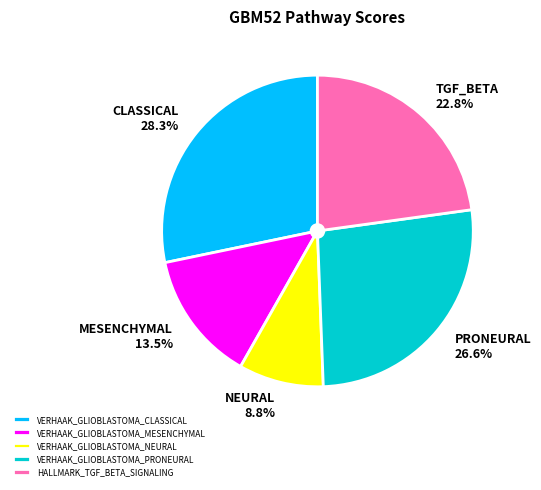

Rank the categories by value from lowest to highest.

VERHAAK_GLIOBLASTOMA_NEURAL, VERHAAK_GLIOBLASTOMA_MESENCHYMAL, HALLMARK_TGF_BETA_SIGNALING, VERHAAK_GLIOBLASTOMA_PRONEURAL, VERHAAK_GLIOBLASTOMA_CLASSICAL